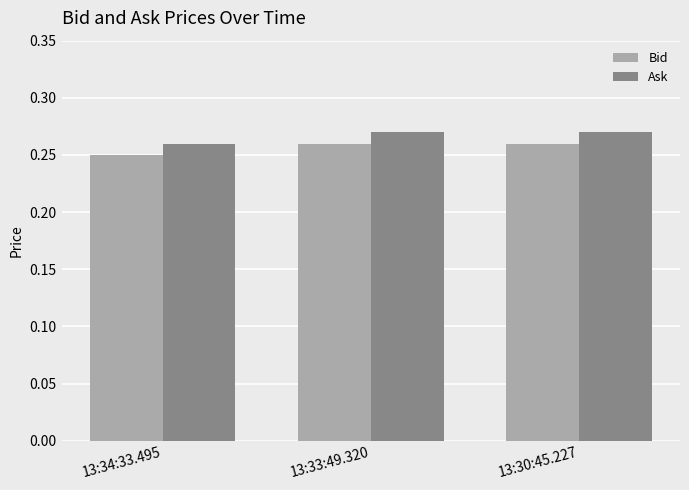

True or false: Ask has a value of 0.1 at 13:34:33.495.

False